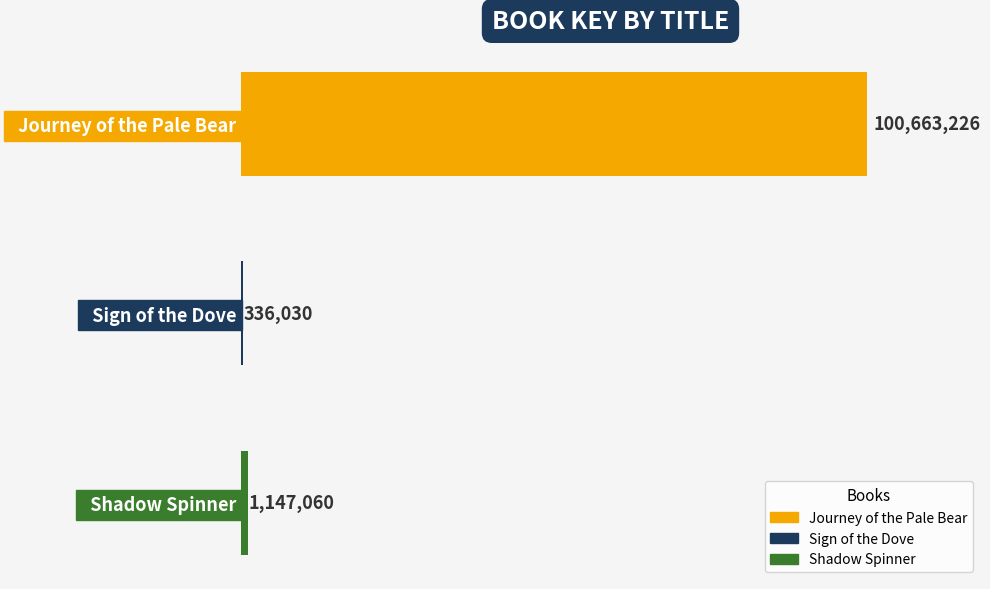

Are the bars horizontal?

Yes